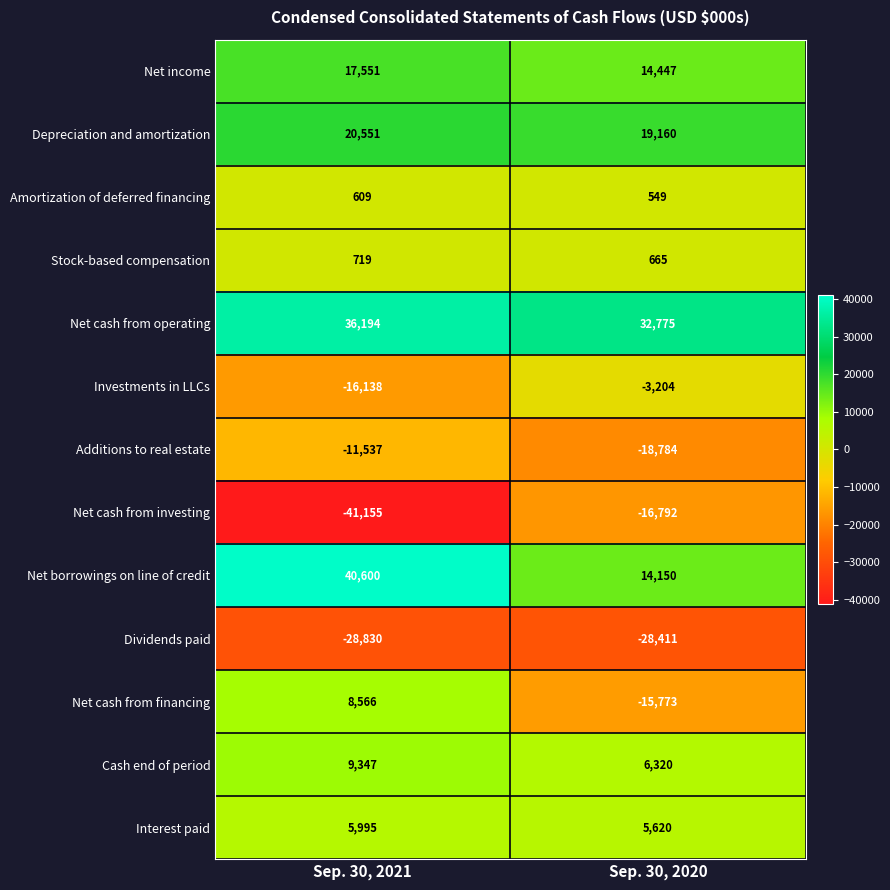

What is the difference between the maximum and minimum values in the Net income series?

3104